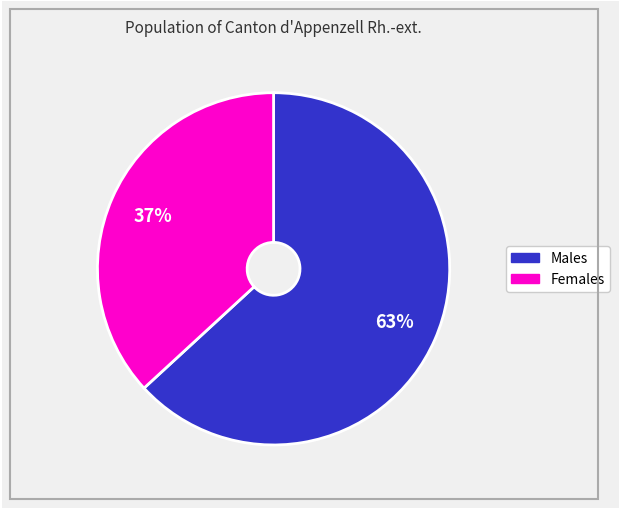

Combined, do Males and Females account for over 50%?

Yes